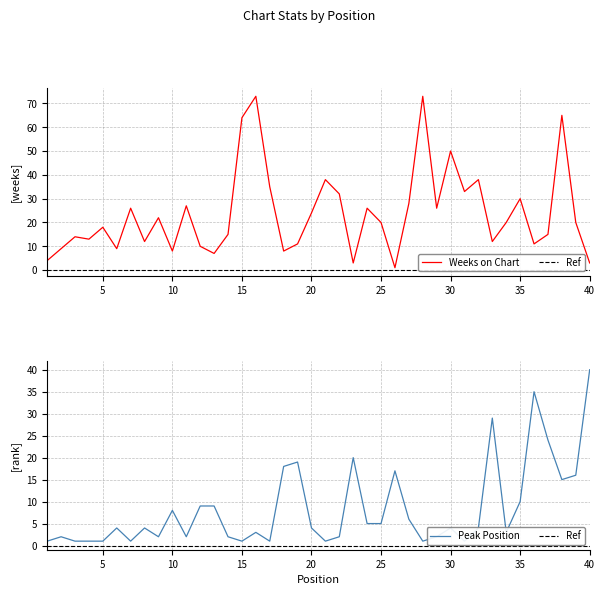

What is the smallest value displayed?

1